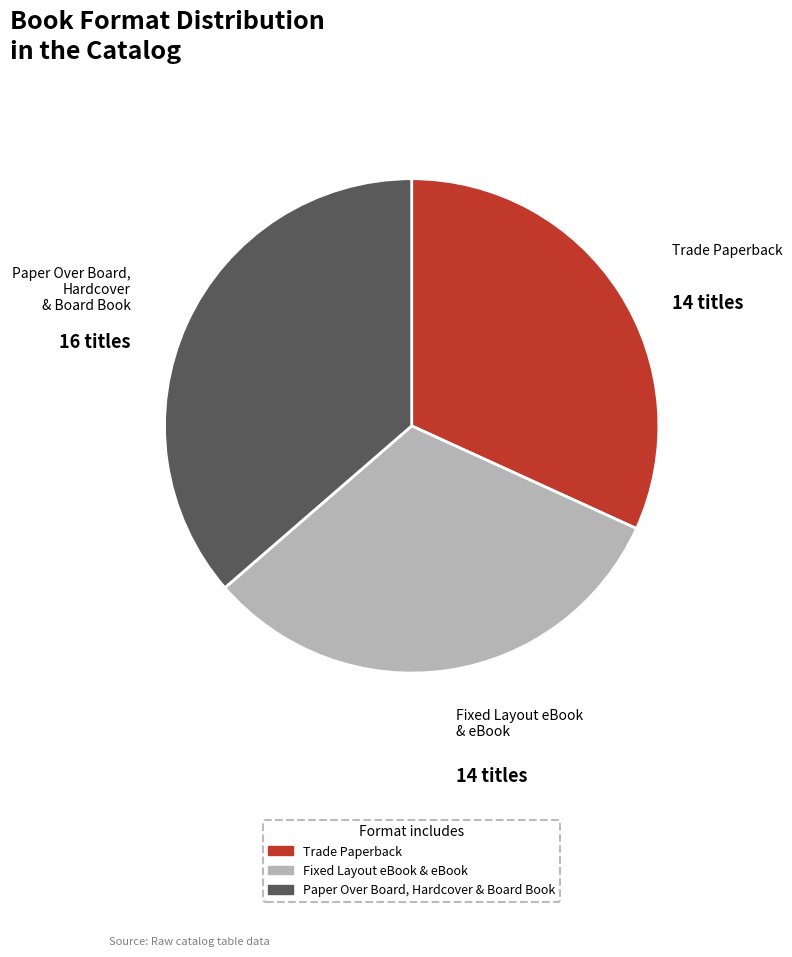

The Paper Over Board, Hardcover & Board Book slice represents 36% of the pie. True or false?

True